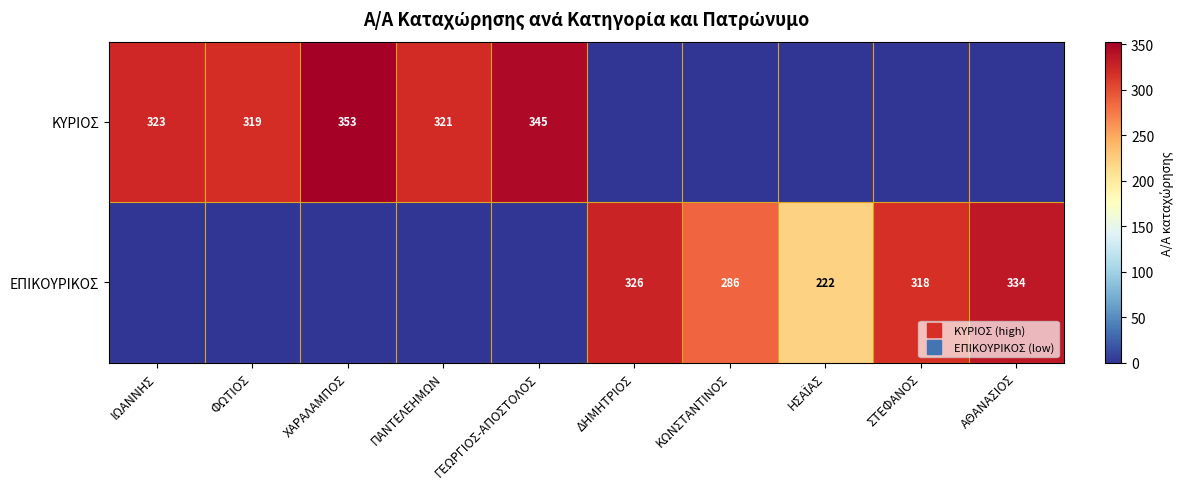

What is the maximum value shown in the chart?

353